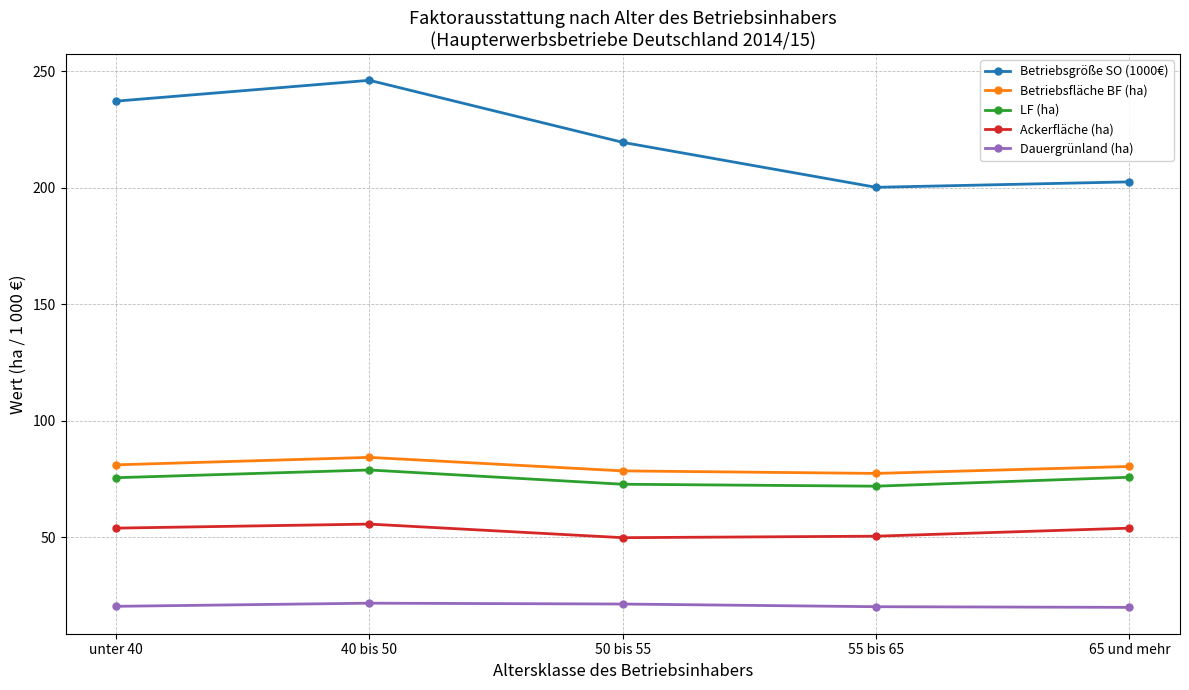

What is the total value across all series at unter 40?

468.2